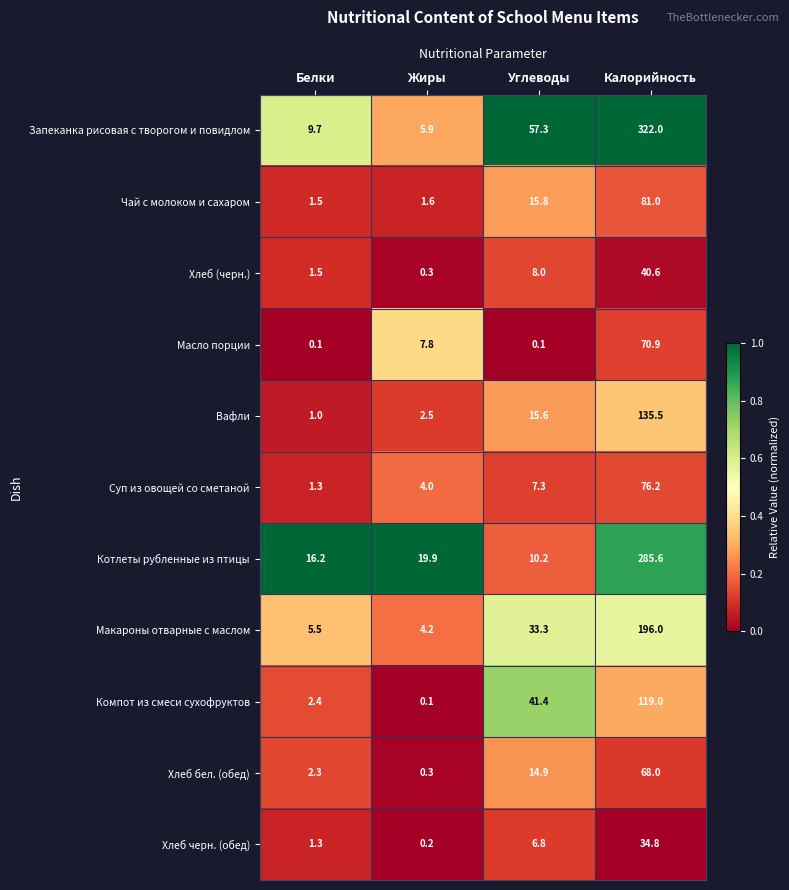

Rank the series at Калорийность from highest to lowest value.

Запеканка рисовая с творогом и повидлом, Котлеты рубленные из птицы, Макароны отварные с маслом, Вафли, Компот из смеси сухофруктов, Чай с молоком и сахаром, Суп из овощей со сметаной, Масло порции, Хлеб бел. (обед), Хлеб (черн.), Хлеб черн. (обед)